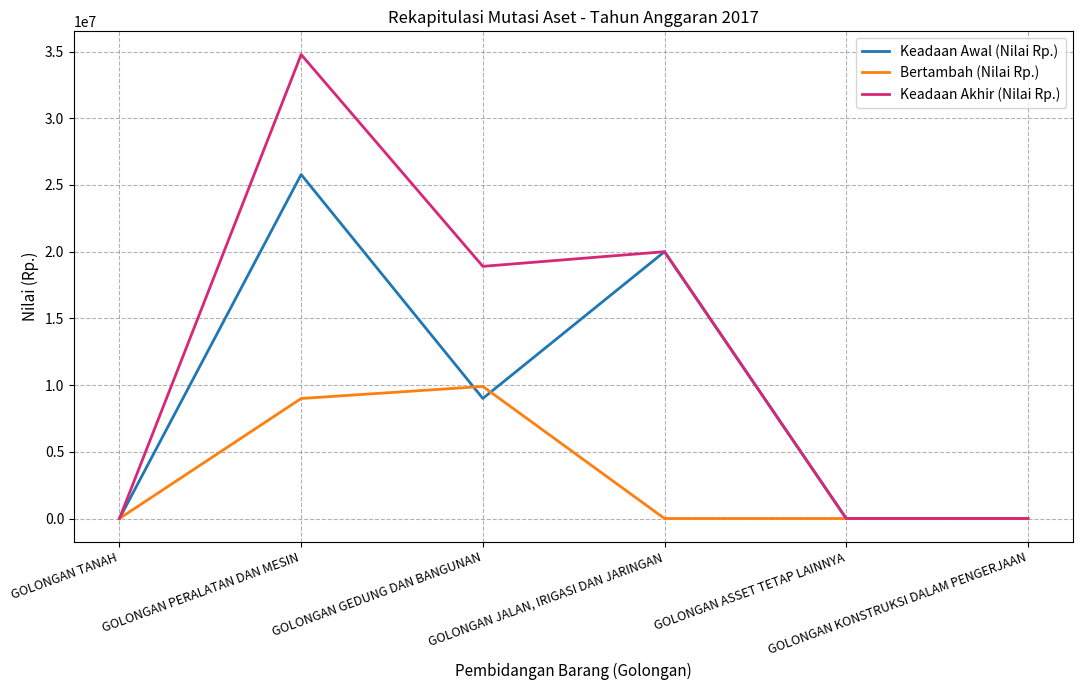

Which series has the widest spread of values?

Keadaan Akhir (Nilai Rp.)